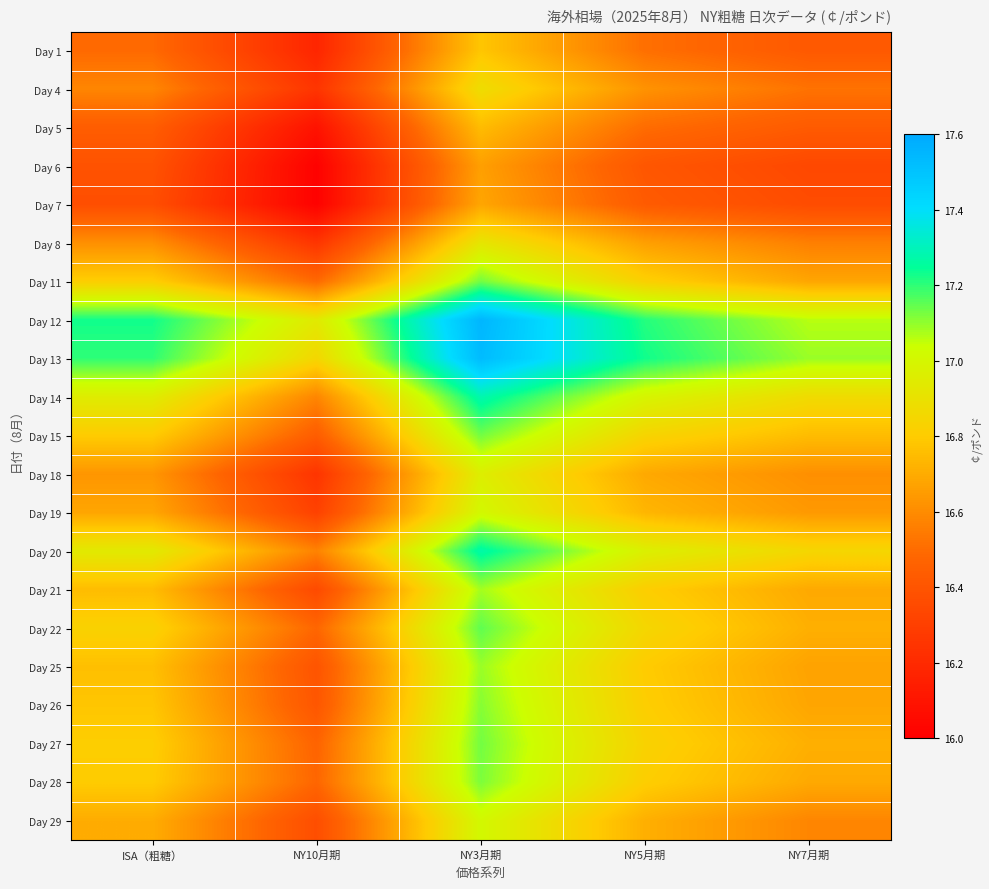

What is the difference between the highest and lowest values at NY5月期?

0.8